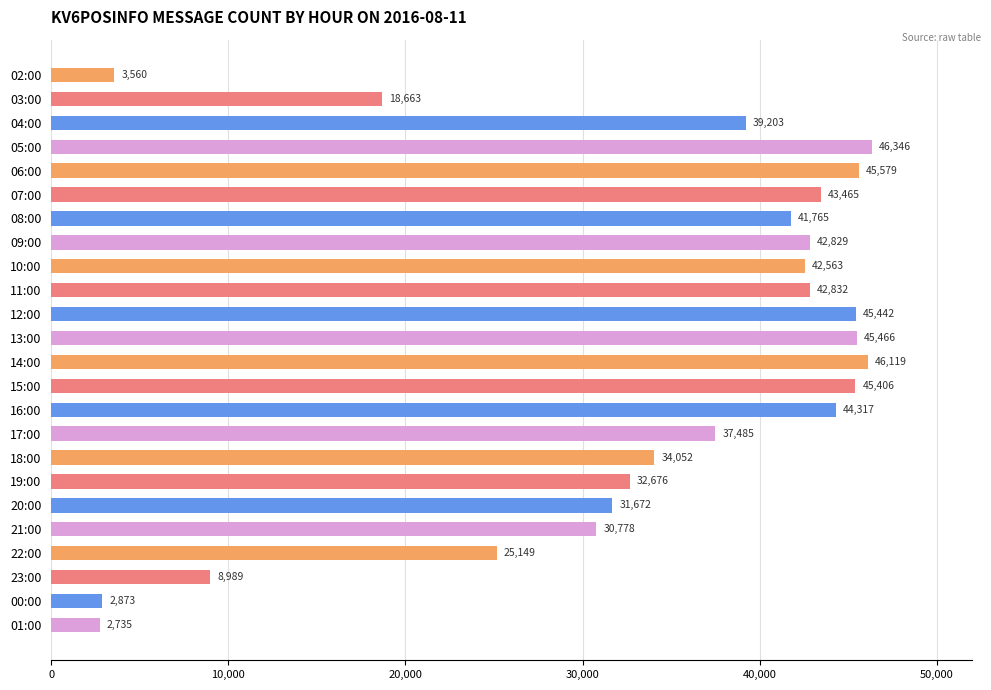

Between 22:00 and 00:00, which is larger?

22:00